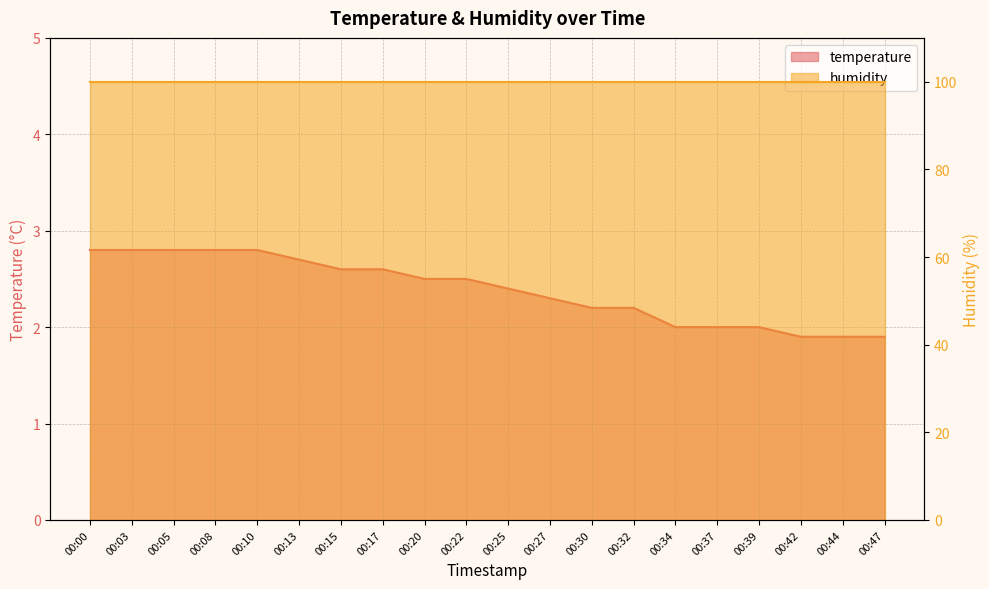

Reading left to right, transcribe all the data shown in this chart.

2.8	2.8	2.8	2.8	2.8	2.7	2.6	2.6	2.5	2.5	2.4	2.3	2.2	2.2	2.0	2.0	2.0	1.9	1.9	1.9